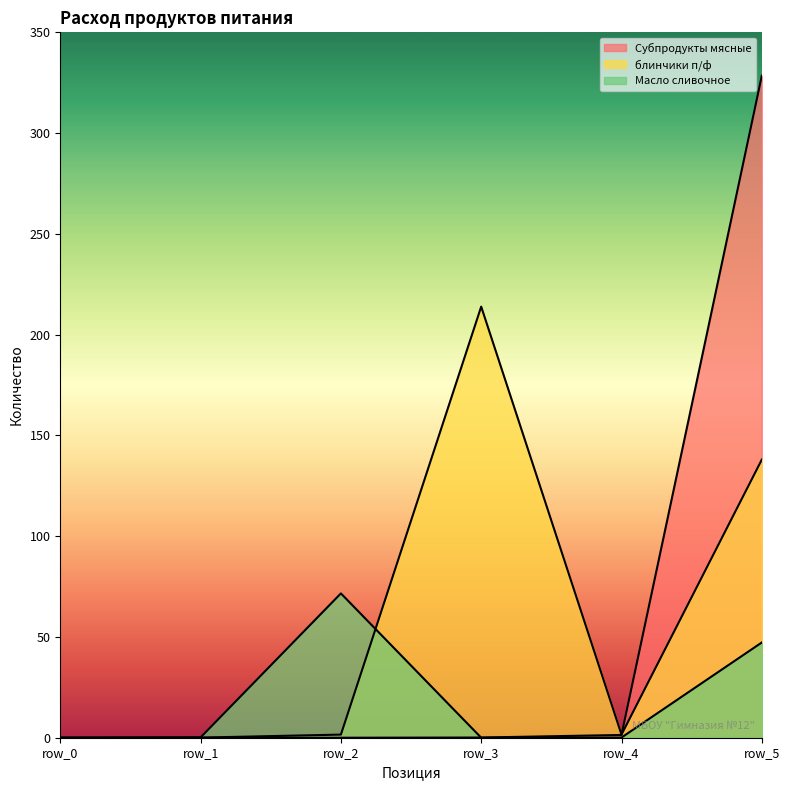

What is the approximate value of Субпродукты мясные at row_3?

0.1